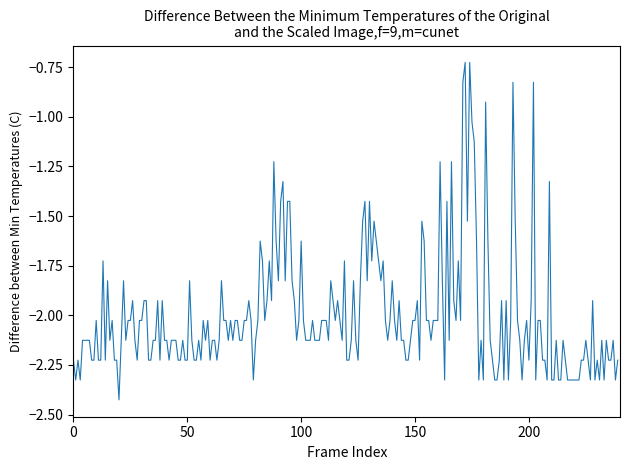

What is the difference between the maximum and minimum values?

1.7